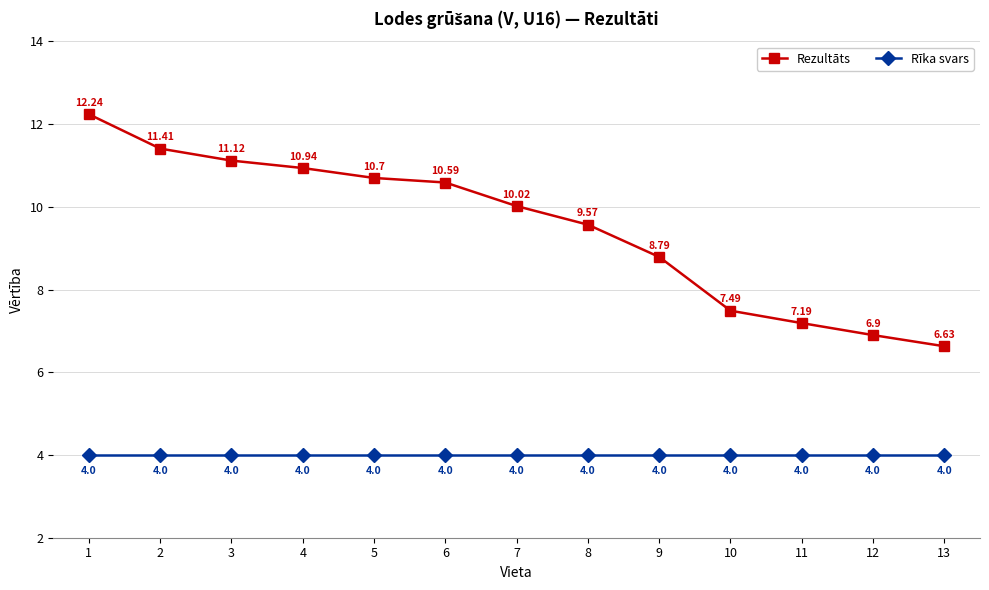

True or false: Rezultāts has a value of 4.5 at 10.

False